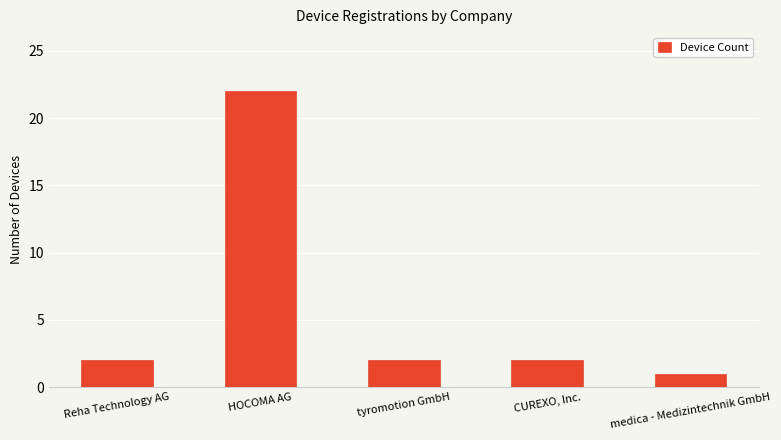

The value at Reha Technology AG is 2. True or false?

True